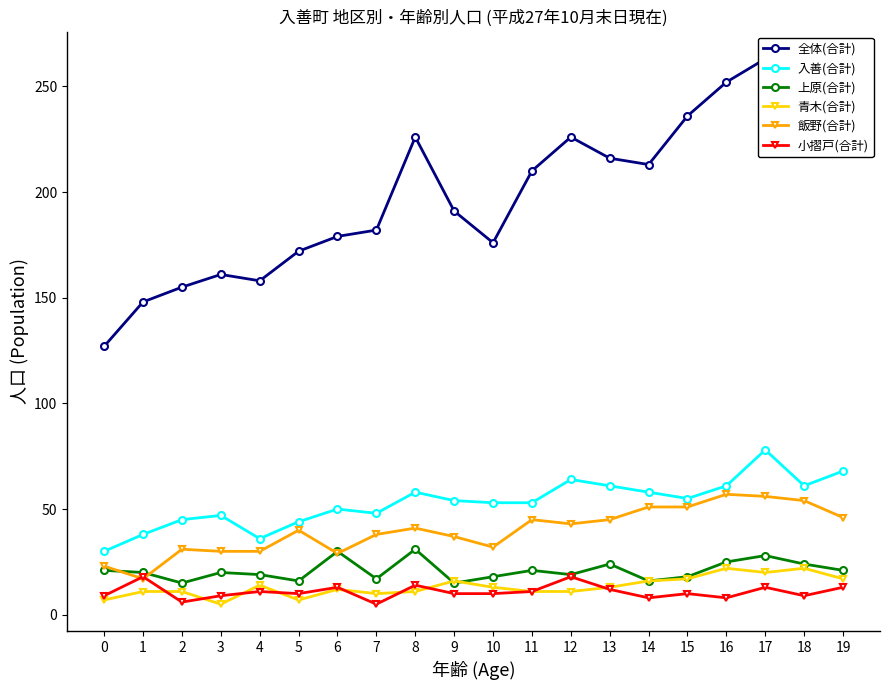

Reading left to right, extract all data points from this chart.

全体(合計): 0=127	1=148	2=155	3=161	4=158	5=172	6=179	7=182	8=226	9=191	10=176	11=210	12=226	13=216	14=213	15=236	16=252	17=263	18=248	19=245
入善(合計): 0=30	1=38	2=45	3=47	4=36	5=44	6=50	7=48	8=58	9=54	10=53	11=53	12=64	13=61	14=58	15=55	16=61	17=78	18=61	19=68
上原(合計): 0=21	1=20	2=15	3=20	4=19	5=16	6=30	7=17	8=31	9=15	10=18	11=21	12=19	13=24	14=16	15=18	16=25	17=28	18=24	19=21
青木(合計): 0=7	1=11	2=11	3=5	4=14	5=7	6=12	7=10	8=11	9=16	10=13	11=11	12=11	13=13	14=16	15=17	16=22	17=20	18=22	19=17
飯野(合計): 0=23	1=17	2=31	3=30	4=30	5=40	6=29	7=38	8=41	9=37	10=32	11=45	12=43	13=45	14=51	15=51	16=57	17=56	18=54	19=46
小摺戸(合計): 0=9	1=18	2=6	3=9	4=11	5=10	6=13	7=5	8=14	9=10	10=10	11=11	12=18	13=12	14=8	15=10	16=8	17=13	18=9	19=13